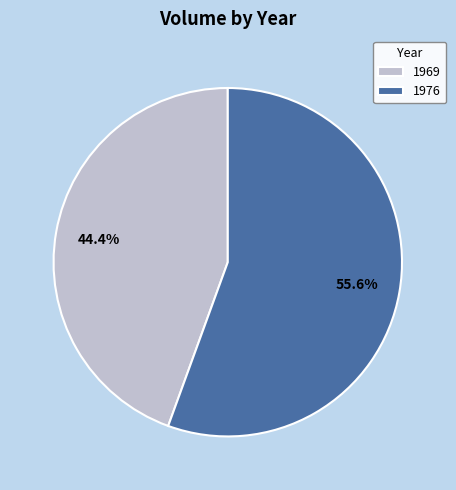

To the nearest percent, what portion does 1976 represent?

56%